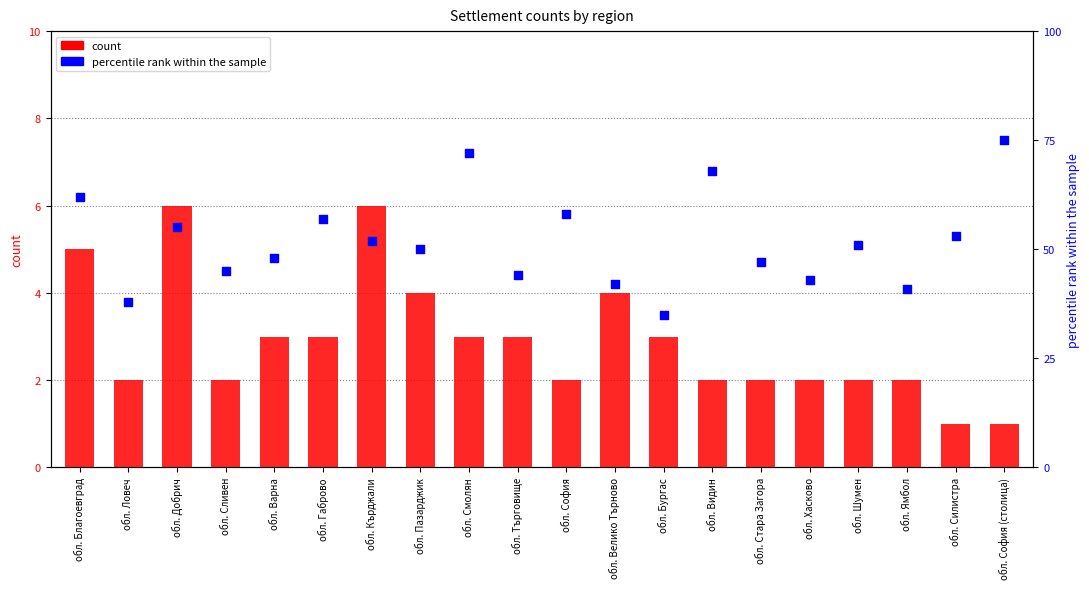

At how many categories does at least one series exceed 19?

20